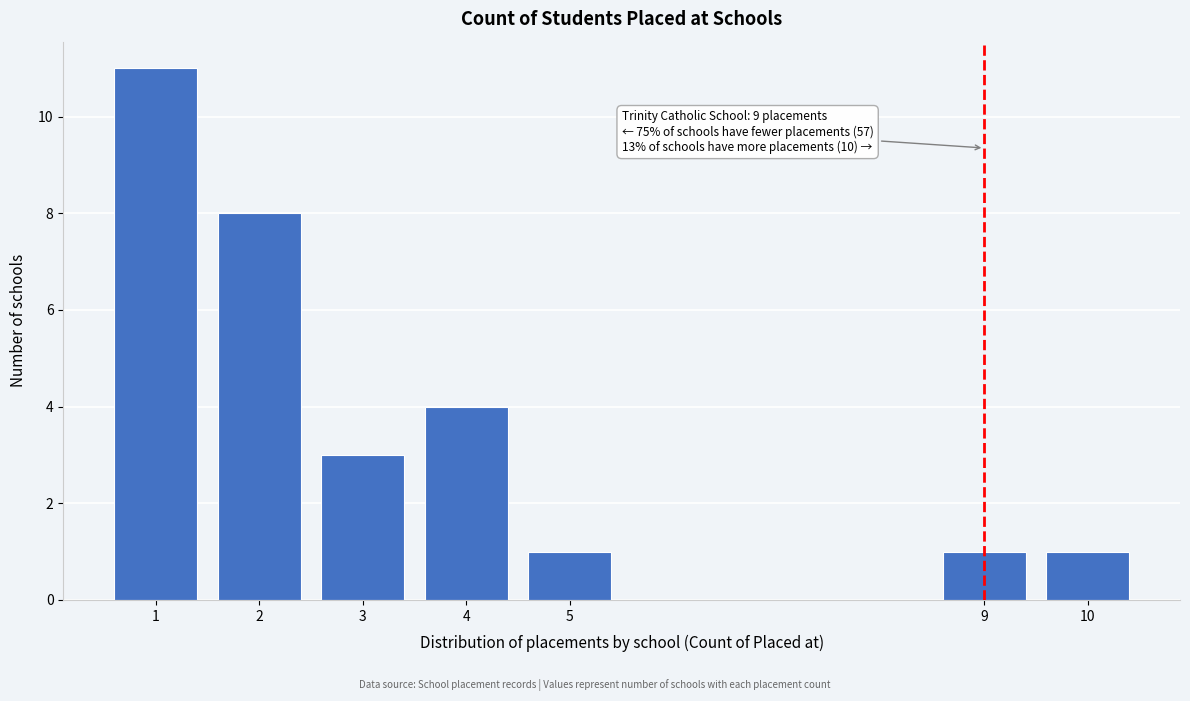

Reading left to right, list all the values displayed in this chart.

1=11	2=8	3=3	4=4	5=1	9=1	10=1